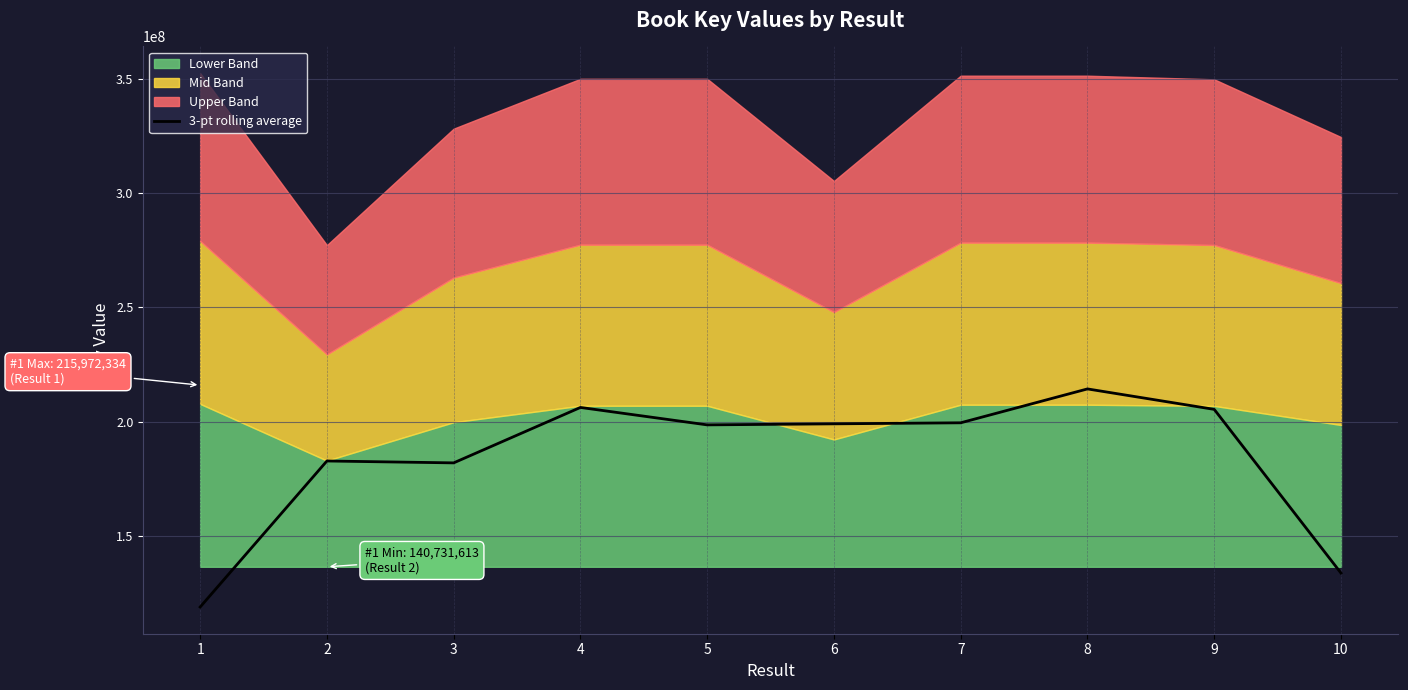

True or false: the data shows 130867040.7 at 5.

False